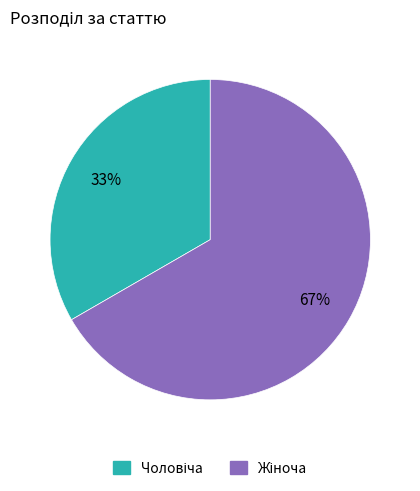

Does any single category account for the majority?

Yes